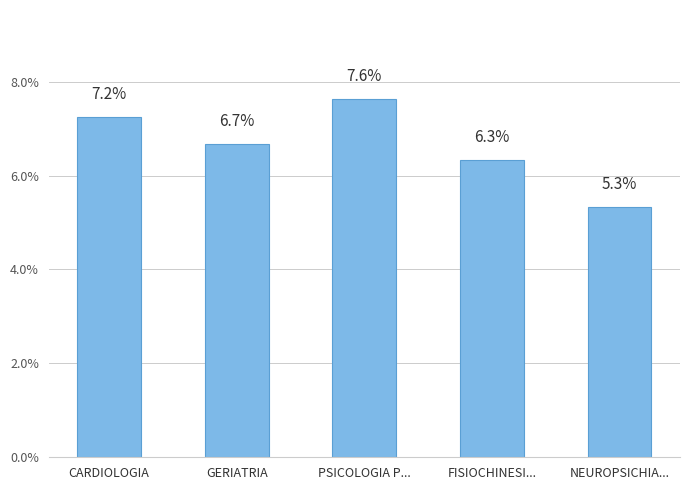

Where is the data nearest to the value 6?

FISIOCHINESI...